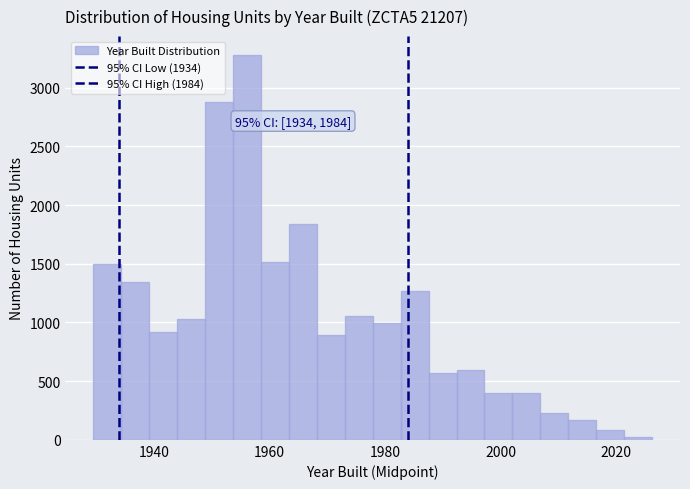

Read against the x-axis, roughly where is the centre of the tallest bar?

1956